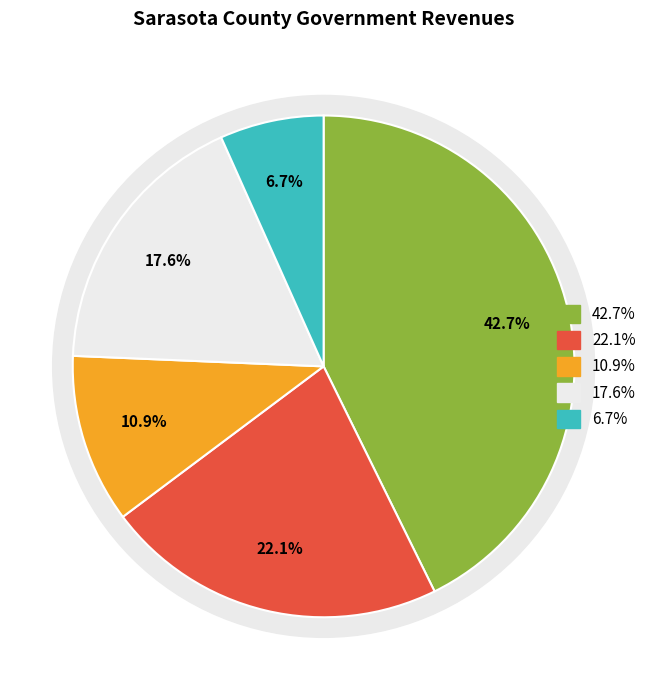

True or false: Intergovernmental Revenue accounts for 11% of the total.

True